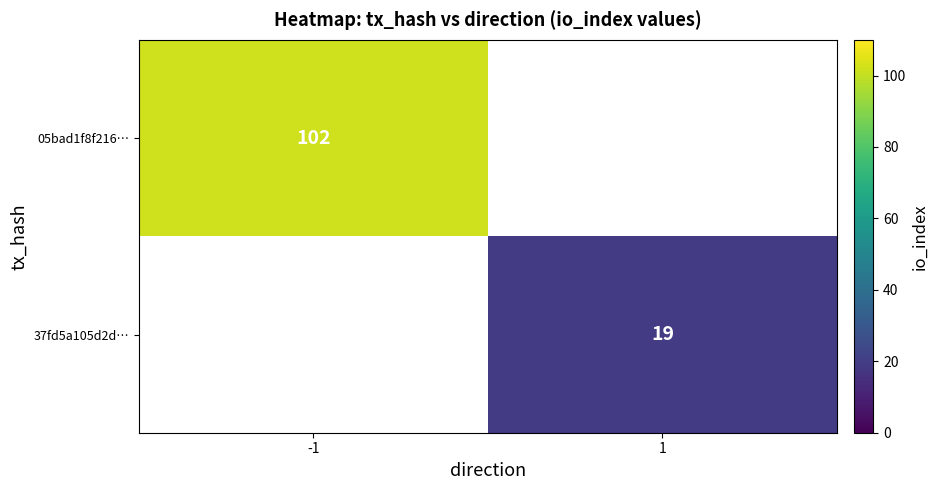

Which category has the highest value across all series?

-1